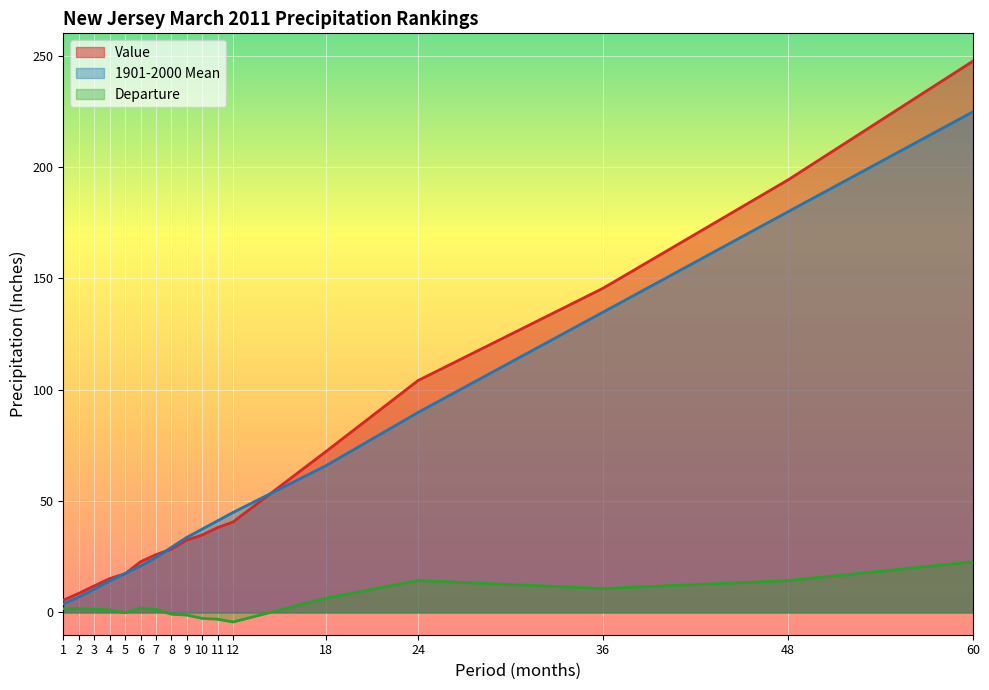

Which category has the highest value in the Departure series?

60